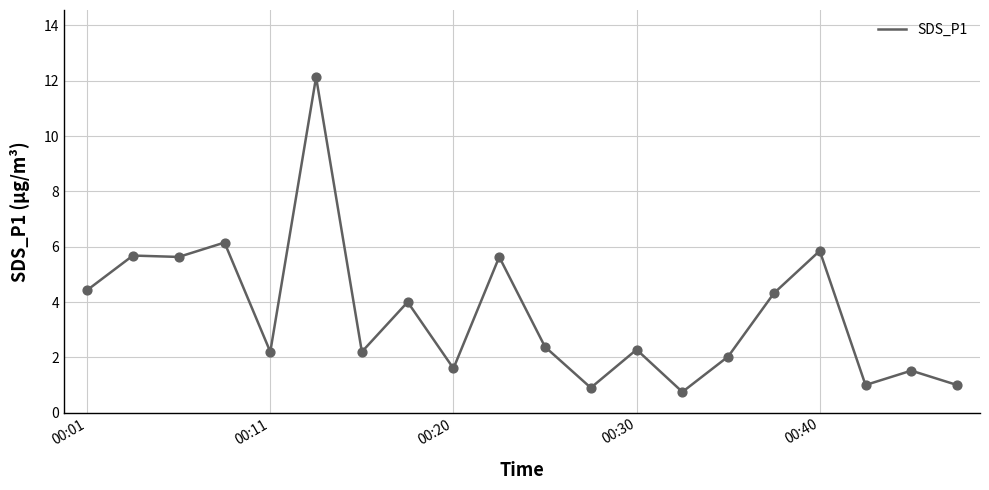

What is the difference between the maximum and minimum values?

11.4